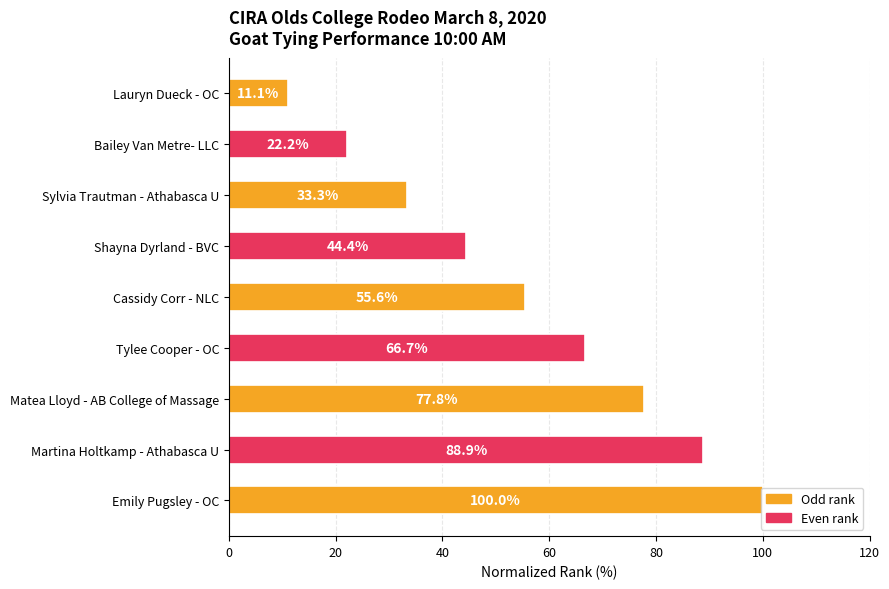

List the labels in order of value, smallest first.

Lauryn Dueck - OC, Bailey Van Metre- LLC, Sylvia Trautman - Athabasca U, Shayna Dyrland - BVC, Cassidy Corr - NLC, Tylee Cooper - OC, Matea Lloyd - AB College of Massage, Martina Holtkamp - Athabasca U, Emily Pugsley - OC